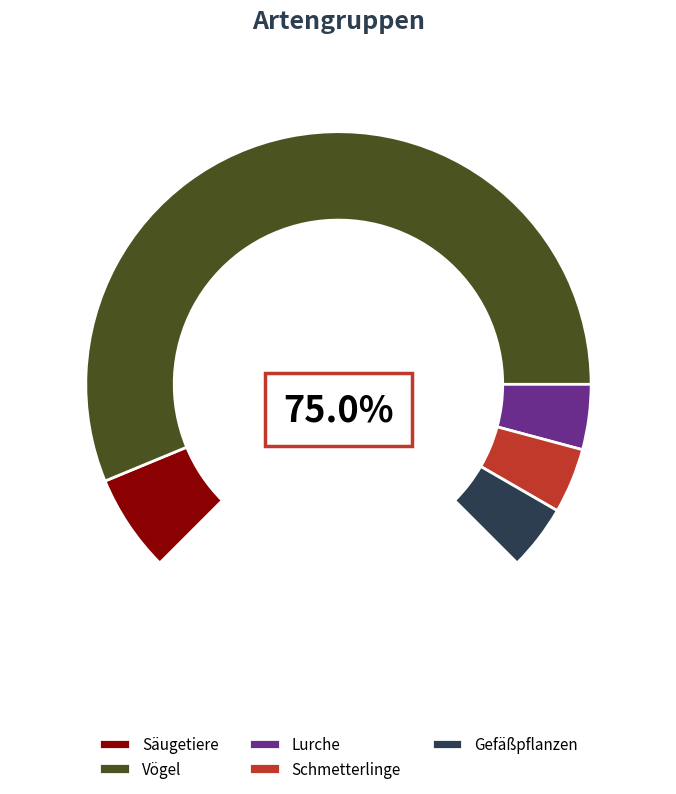

To the nearest percent, what is the difference between the largest and smallest slice percentages?

69%